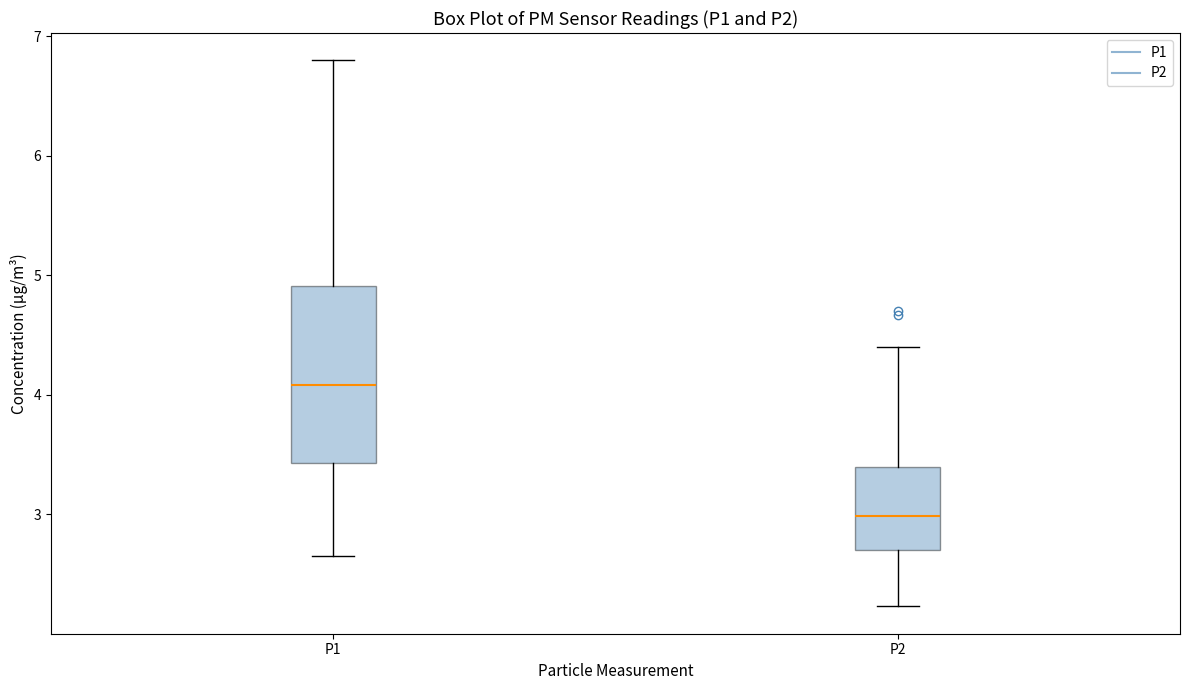

Reading left to right, read every box against the y-axis: the position of its median line, the range the box covers, and the ends of its whiskers. The values are not printed on the chart, so give them approximately, as read against the axis.

P1: median 4.1, box 3.4 to 4.9, whiskers 2.7 to 6.8
P2: median 3.0, box 2.7 to 3.4, whiskers 2.2 to 4.4